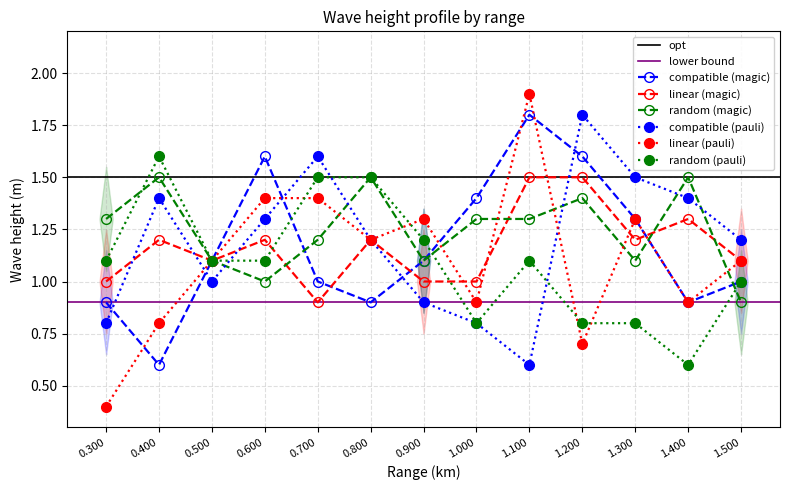

True or false: compatible (magic) and random (magic) cross at least once.

True